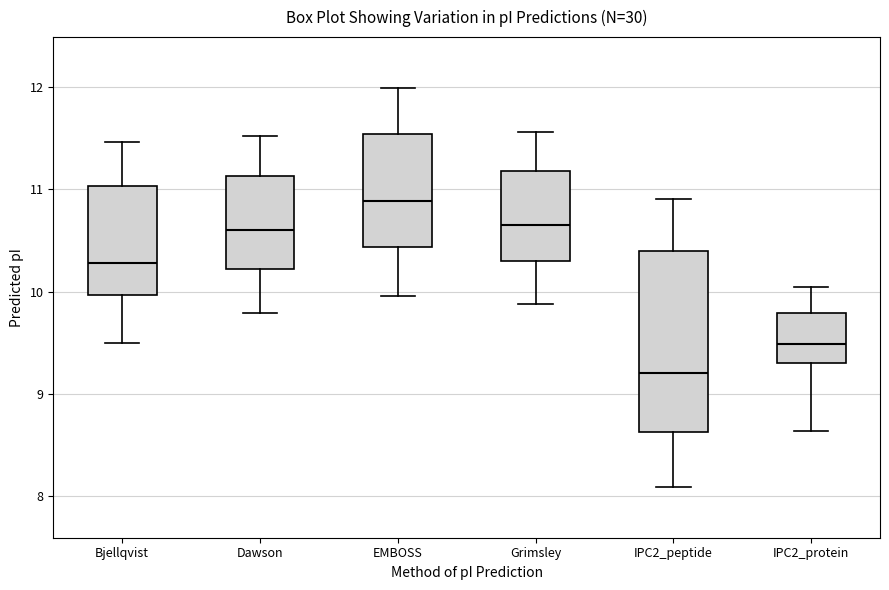

Which box's median line is the lowest?

IPC2_peptide